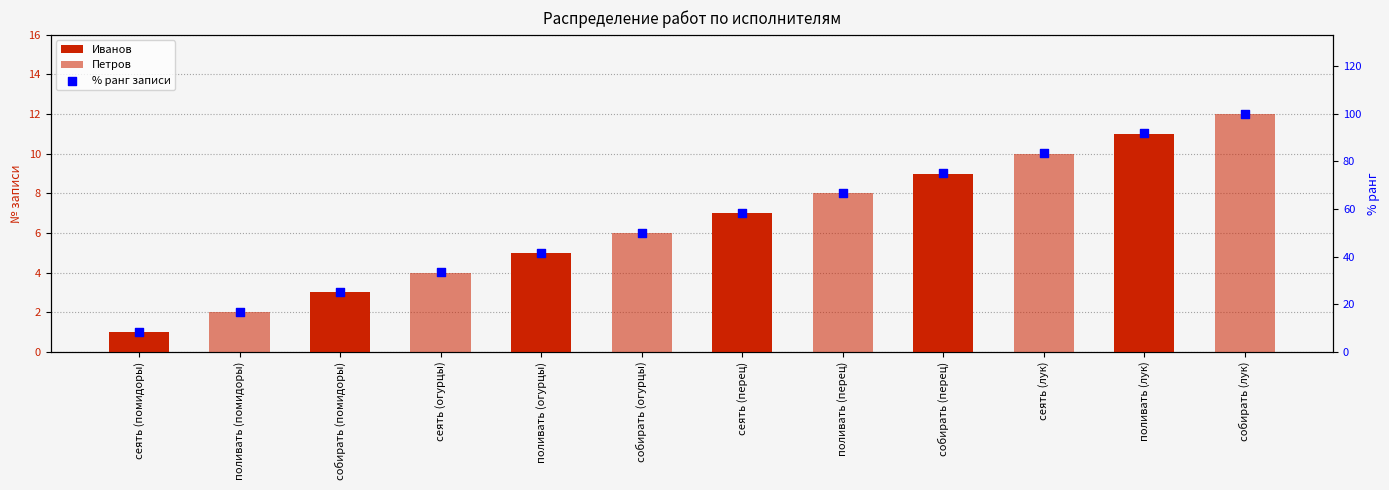

Which series reaches the minimum Y coordinate?

Иванов